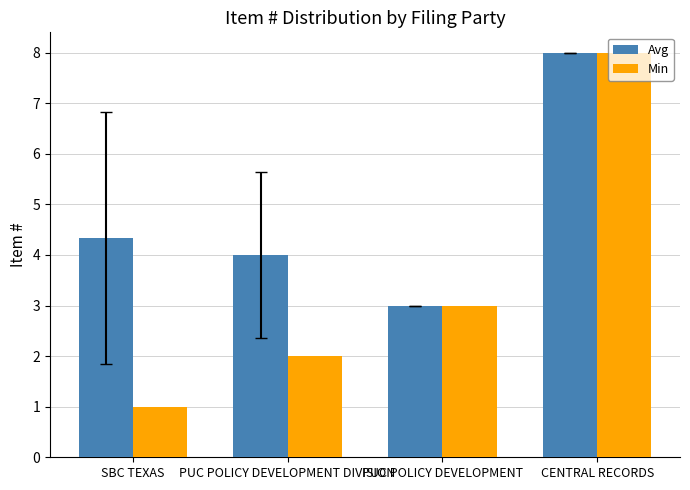

Rank the categories by Min value from lowest to highest.

SBC TEXAS, PUC POLICY DEVELOPMENT DIVISION, PUC POLICY DEVELOPMENT, CENTRAL RECORDS